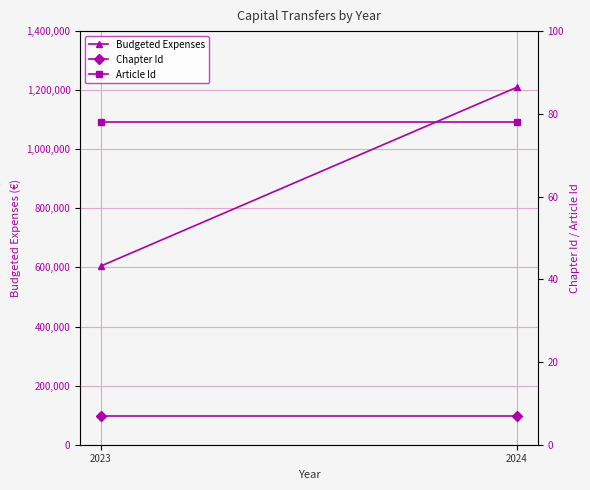

What is the maximum value for Article Id?

78